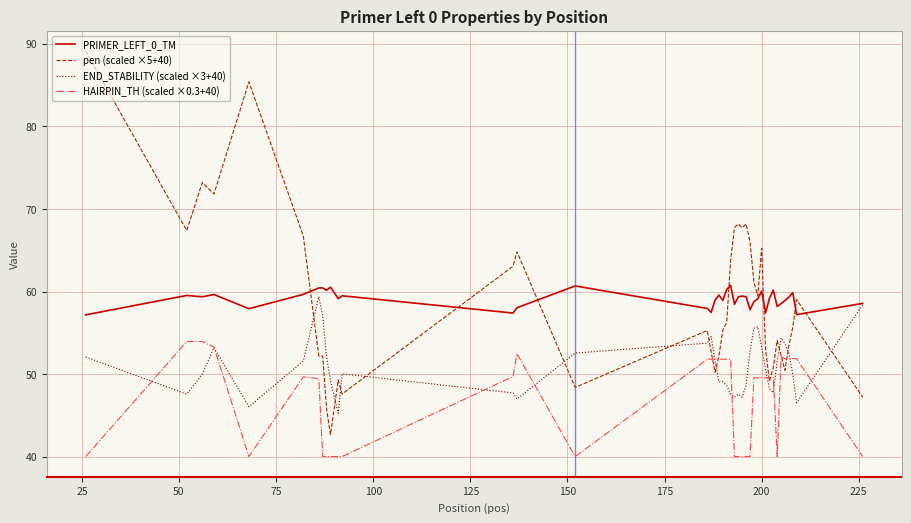

Which series has the largest range (max minus min)?

pen (scaled ×5+40)